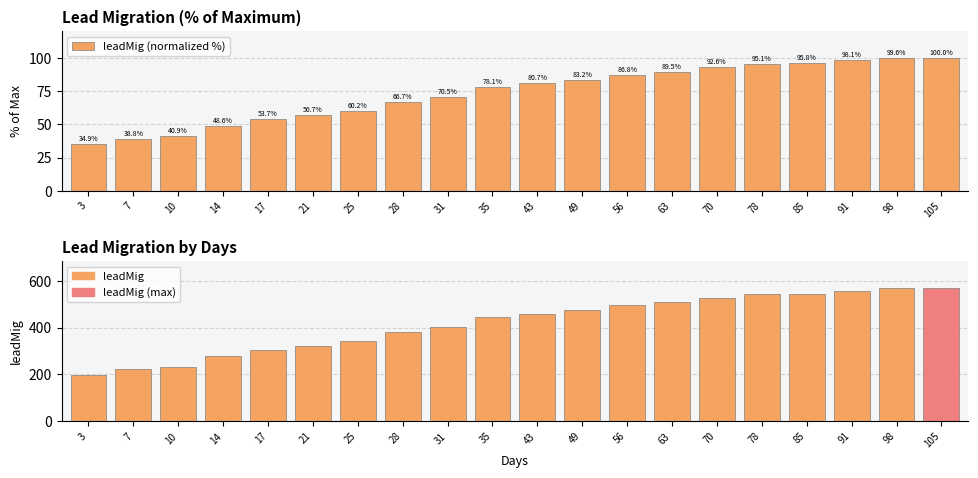

What is the value of the leadMig (normalized %) bar at the 1st from the left?

34.9